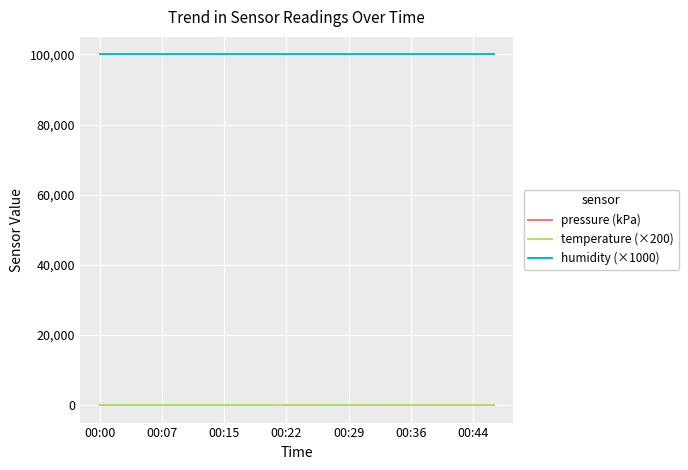

Which series has the largest total across all categories?

humidity (×1000)